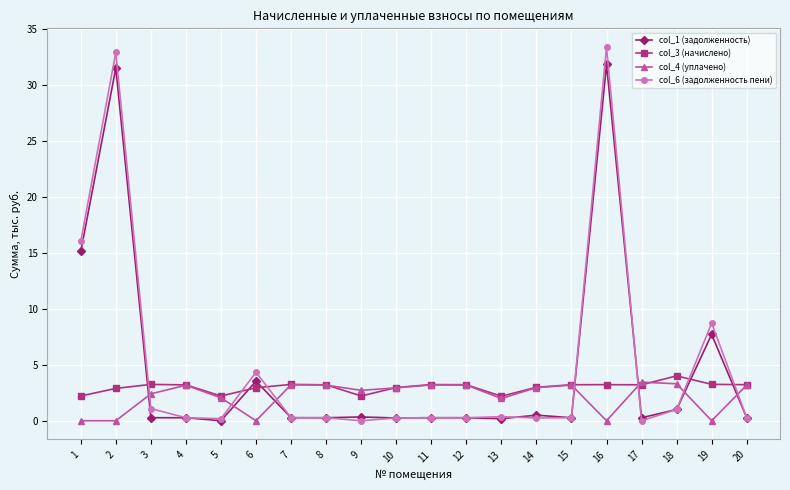

Rank the series by their maximum value, from highest to lowest.

col_6 (задолженность пени), col_1 (задолженность), col_3 (начислено), col_4 (уплачено)